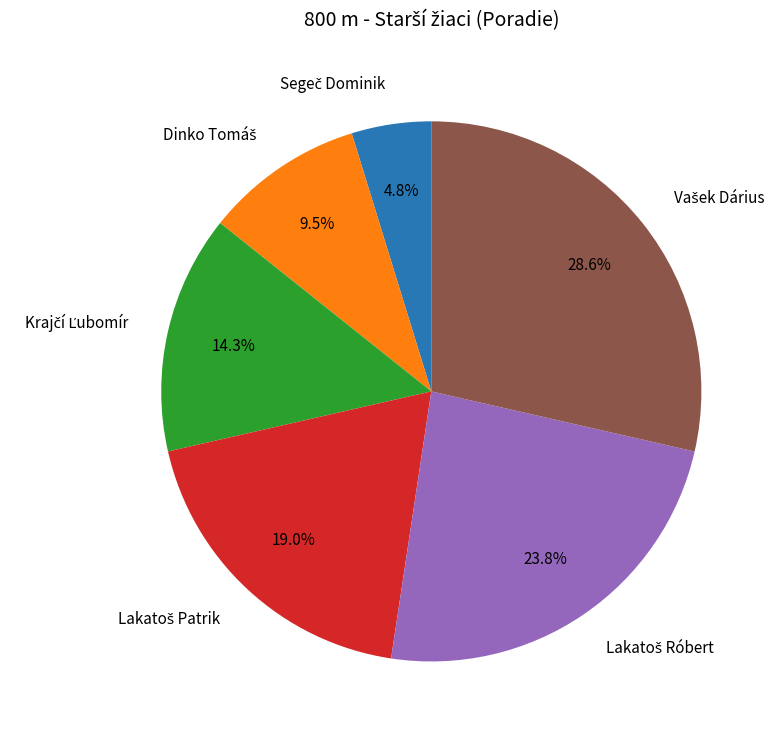

Count the number of slices in the pie.

6